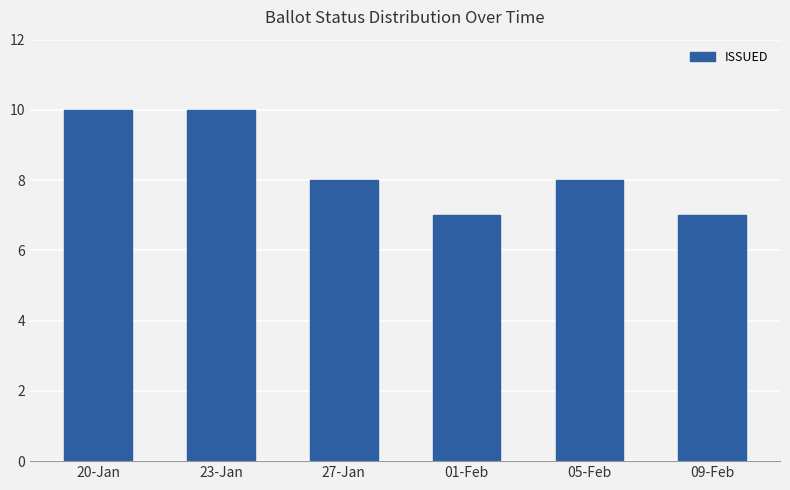

What is the difference between the values at 20-Jan and 01-Feb?

3